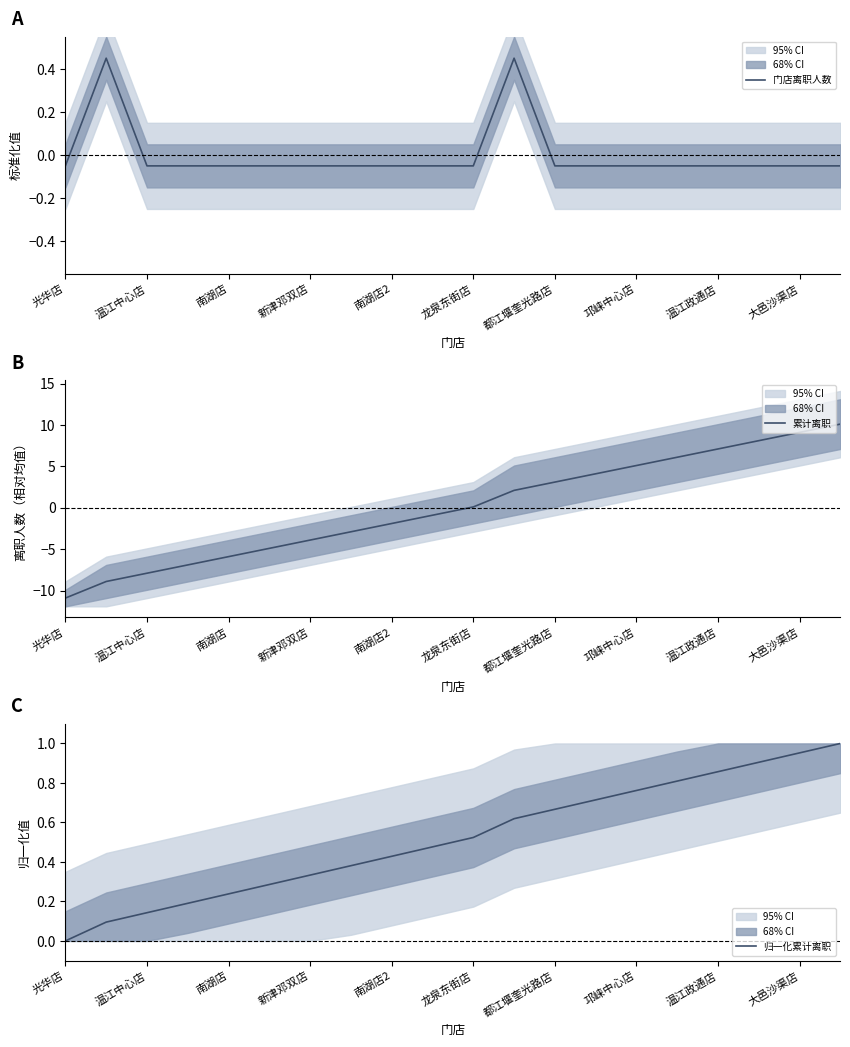

What is the maximum value for 累计离职?

10.1